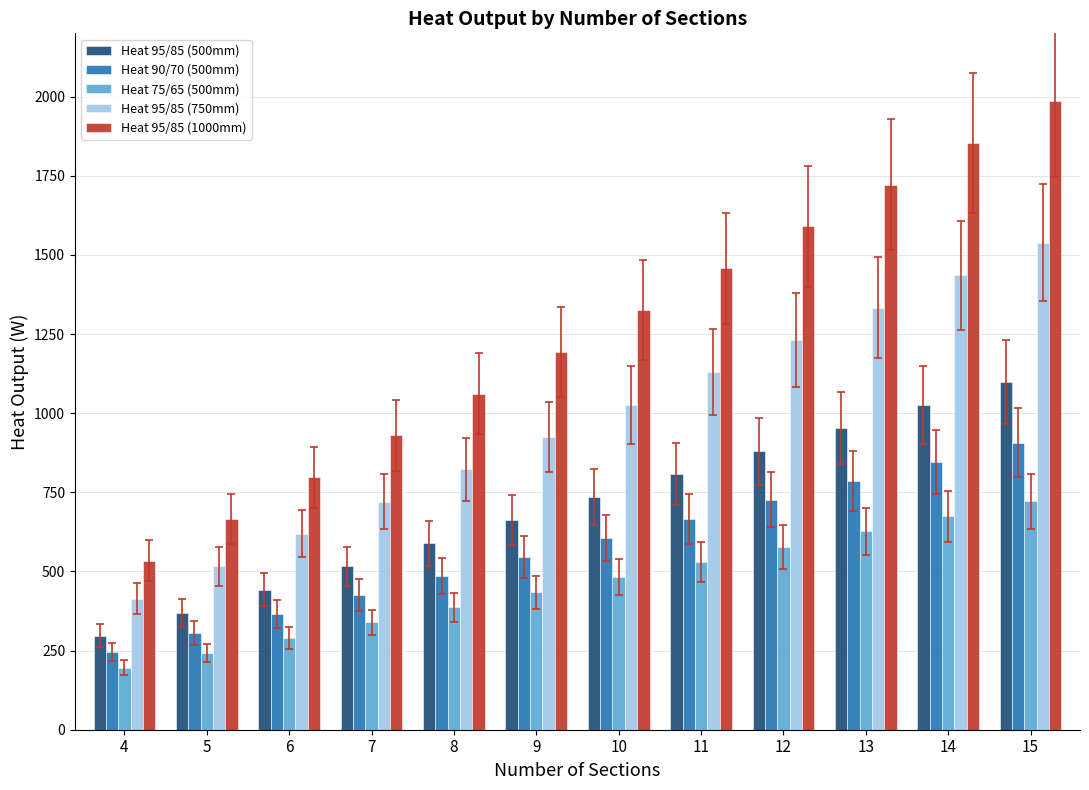

List the series in order of their peak value, highest first.

Heat 95/85 (1000mm), Heat 95/85 (750mm), Heat 95/85 (500mm), Heat 90/70 (500mm), Heat 75/65 (500mm)